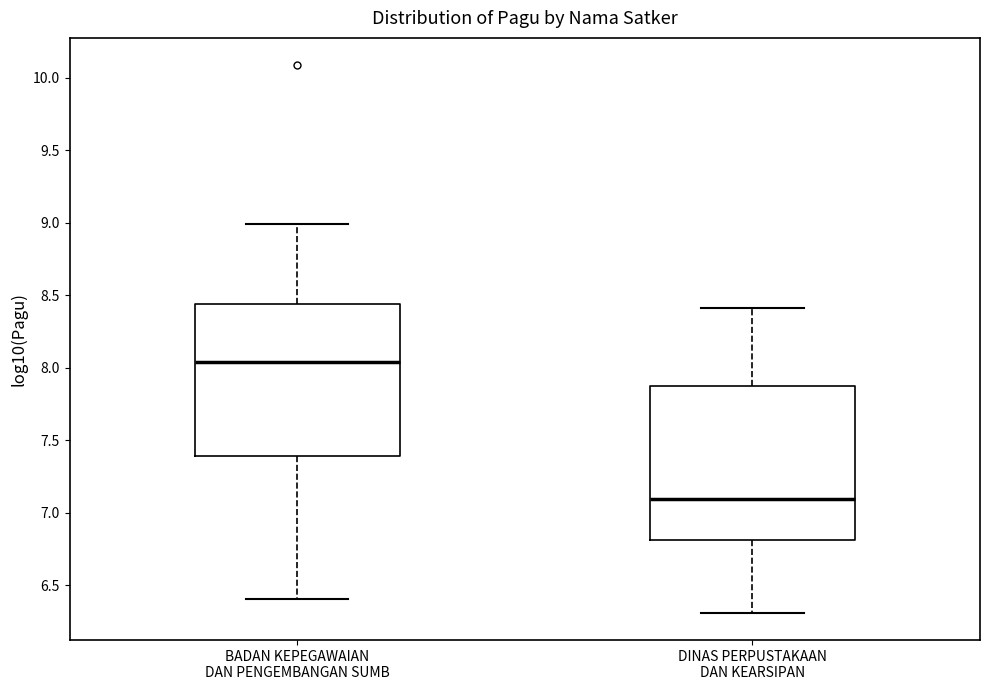

Reading left to right, transcribe this box plot: for each box, give where its median line is, the range the box spans, and where its two whiskers end, as read against the y-axis. The values are not printed on the chart, so give them approximately, as read against the axis.

BADAN KEPEGAWAIAN DAN PENGEMBANGAN SUMB: median 8.05, box 7.40 to 8.45, whiskers 6.40 to 9.00
DINAS PERPUSTAKAAN DAN KEARSIPAN: median 7.10, box 6.80 to 7.90, whiskers 6.30 to 8.40